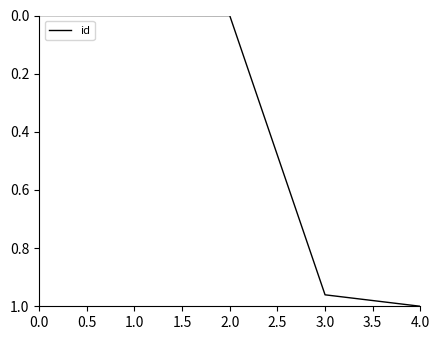

What is the average value?

0.4